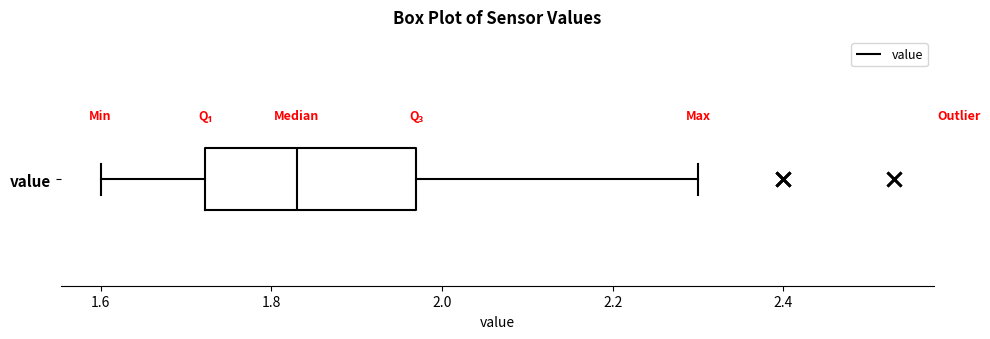

Where is the left edge of the box for value on the x-axis? The values are not printed on the chart, so give them approximately, as read against the axis.

1.72